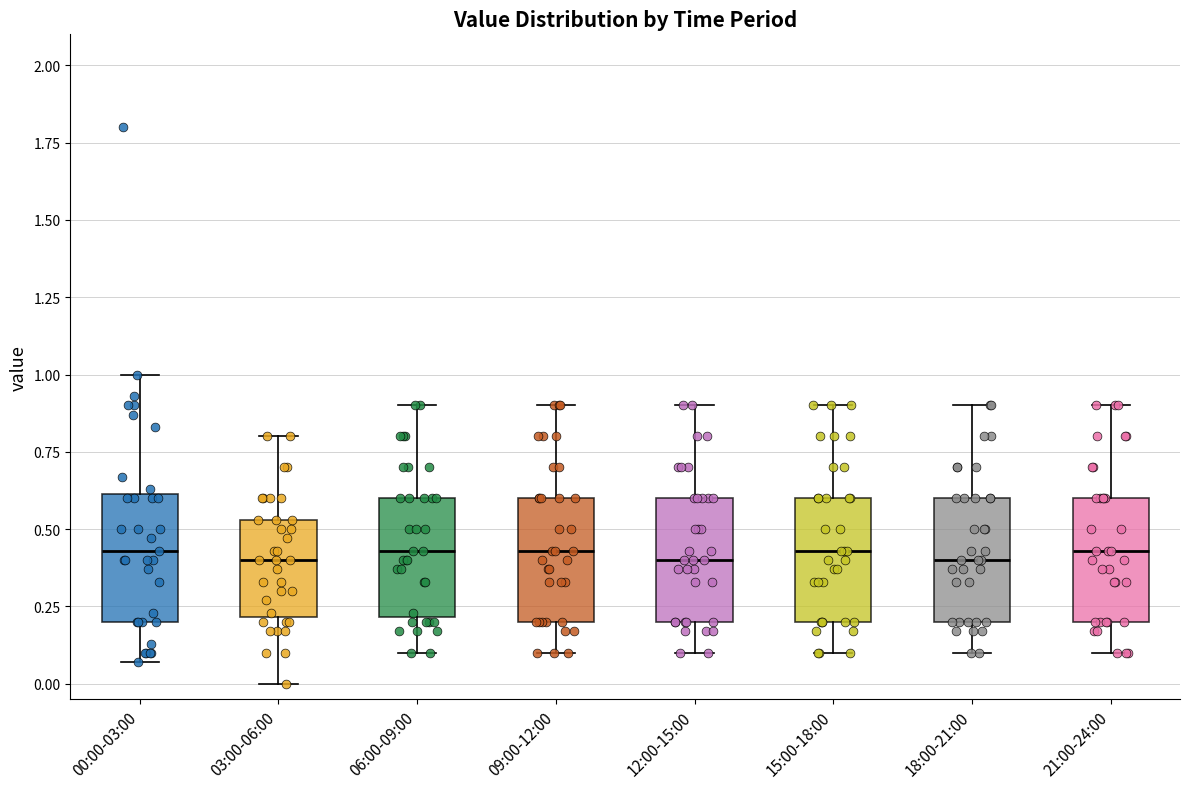

Where is the upper edge of the box for 21:00-24:00 on the y-axis? The values are not printed on the chart, so give them approximately, as read against the axis.

0.60